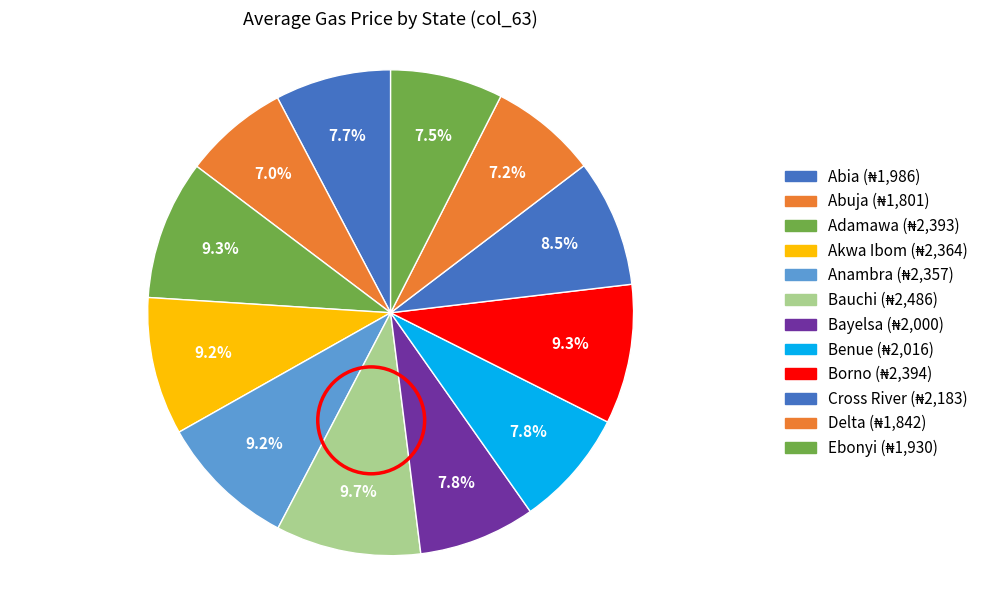

What percentage is the Bauchi slice, to the nearest percent?

10%